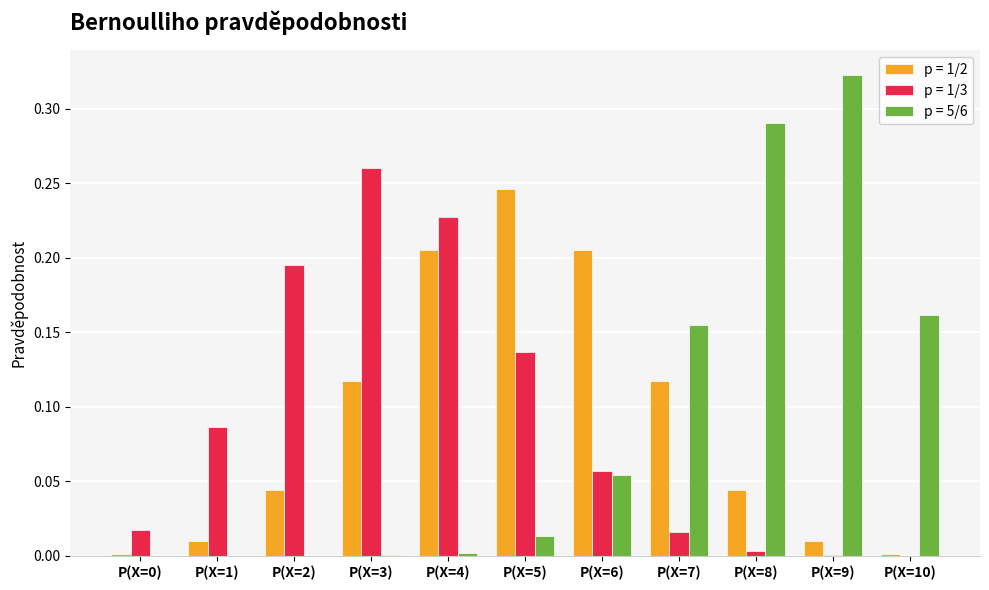

Which category has the highest value across all series?

P(X=9)